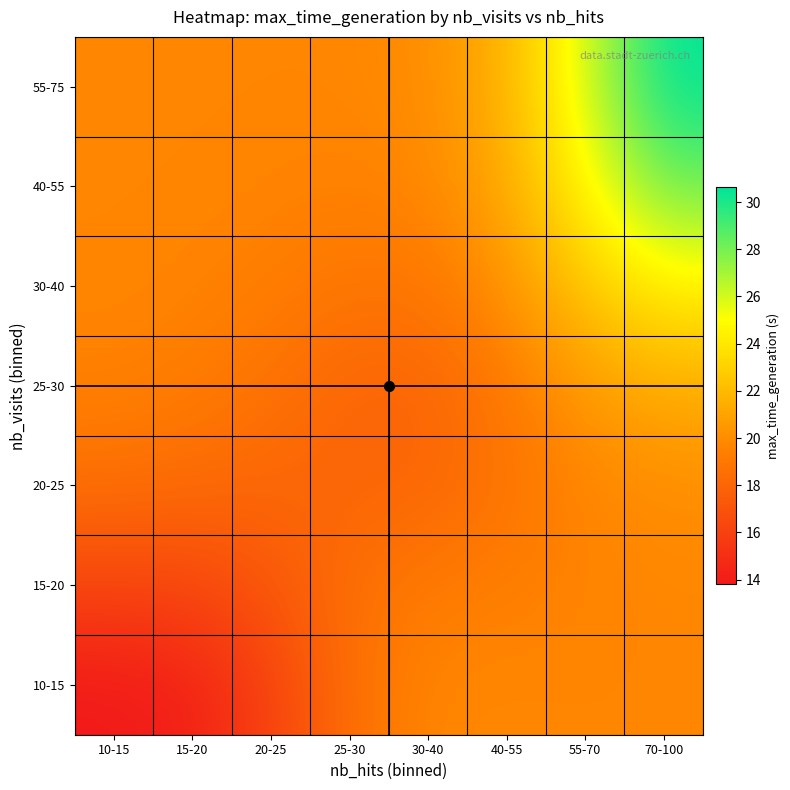

What is the difference between the highest and lowest values at 40-55?

2.9